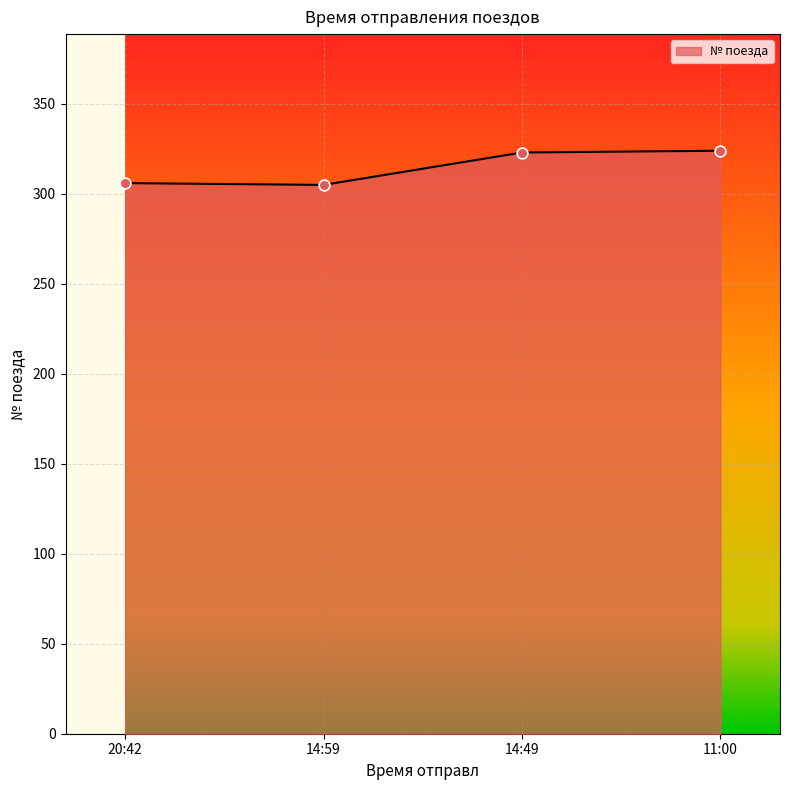

What is the ratio of the value at 14:59 to the value at 11:00?

0.9